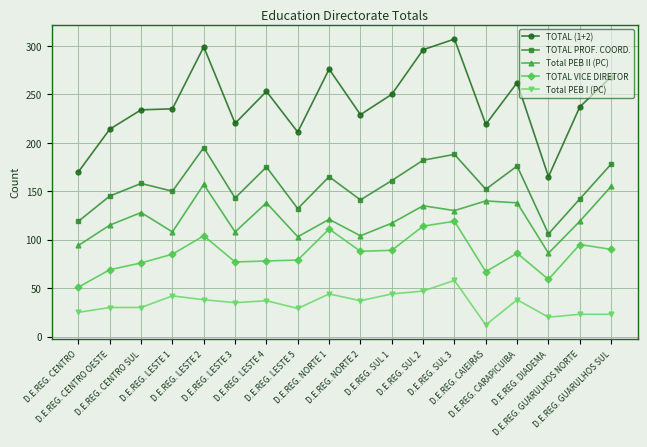

What is the label of the 1st point from the left?

D.E.REG. CENTRO